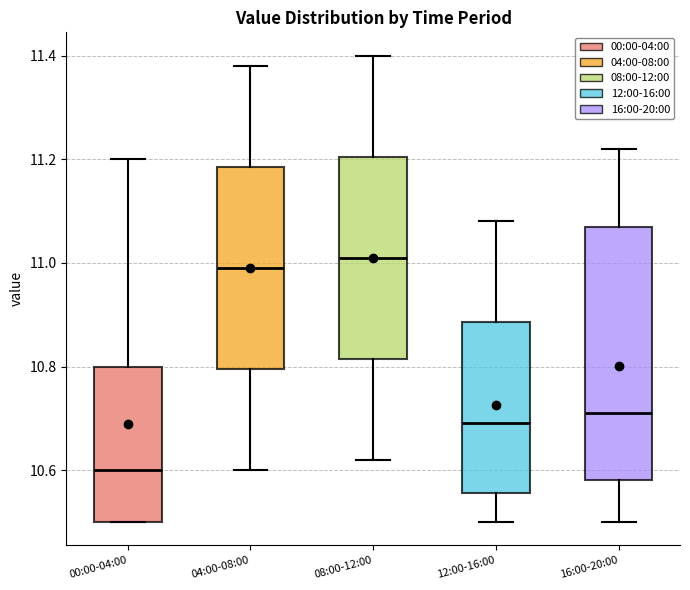

Reading left to right, transcribe this box plot: for each box, give where its median line is, the range the box spans, and where its two whiskers end, as read against the y-axis. The values are not printed on the chart, so give them approximately, as read against the axis.

00:00-04:00: median 10.60, box 10.50 to 10.80, whiskers 10.50 to 11.20
04:00-08:00: median 11.00, box 10.80 to 11.18, whiskers 10.60 to 11.38
08:00-12:00: median 11.02, box 10.82 to 11.20, whiskers 10.62 to 11.40
12:00-16:00: median 10.70, box 10.56 to 10.88, whiskers 10.50 to 11.08
16:00-20:00: median 10.72, box 10.58 to 11.08, whiskers 10.50 to 11.22